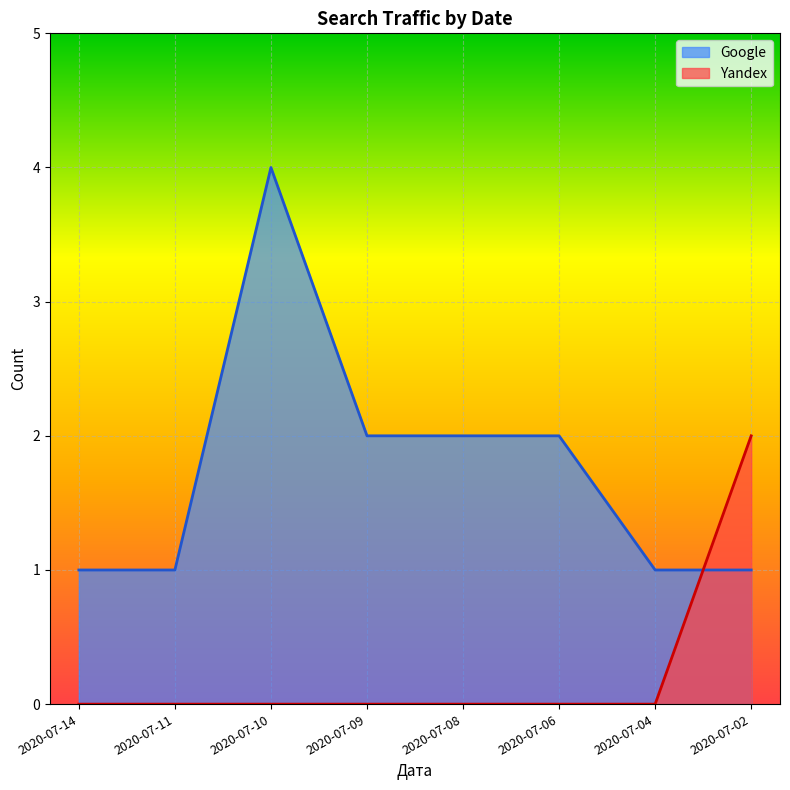

After their last crossing, which series has the higher values: Yandex or Google?

Yandex